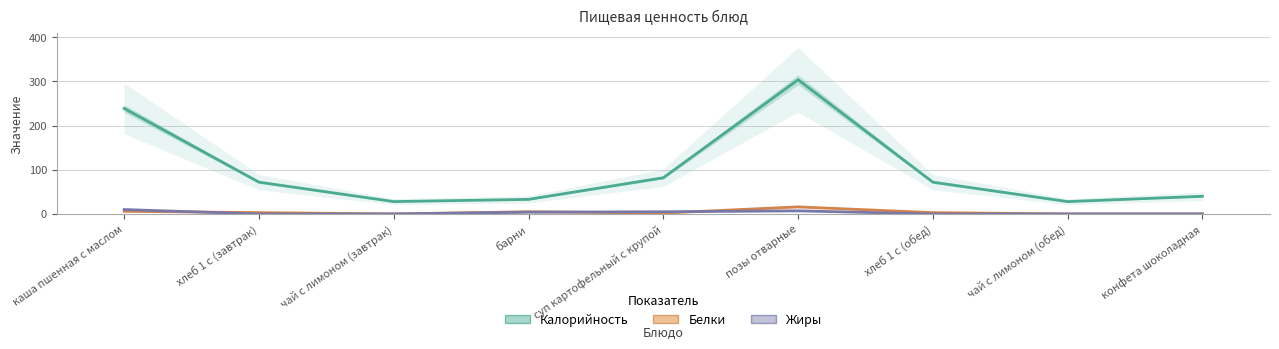

What is the approximate value of Калорийность at чай с лимоном (завтрак), to the nearest 10?

30